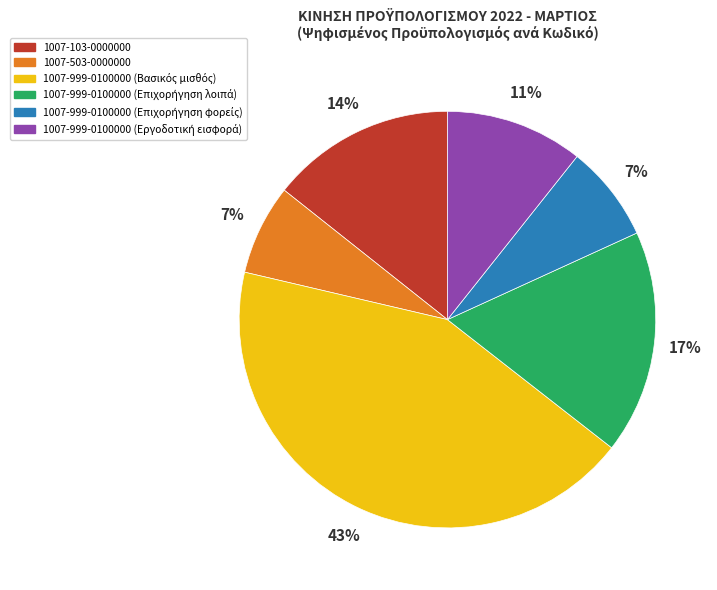

To the nearest percent, what portion does 1007-503-0000000 represent?

7%